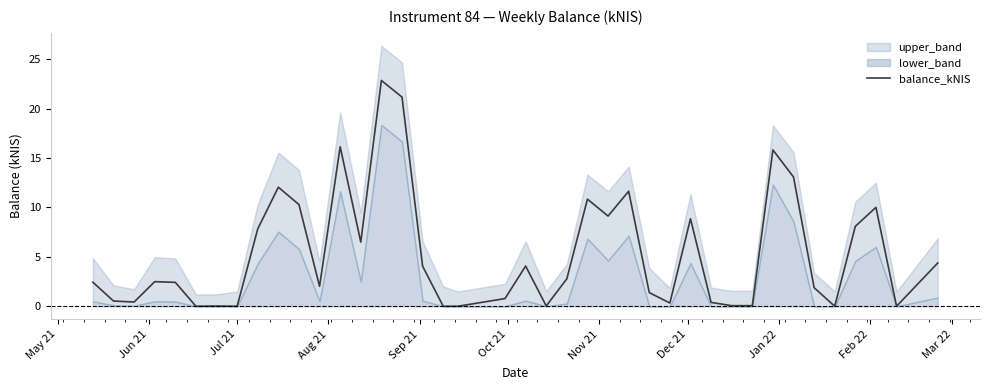

How many data points are above 2?

23